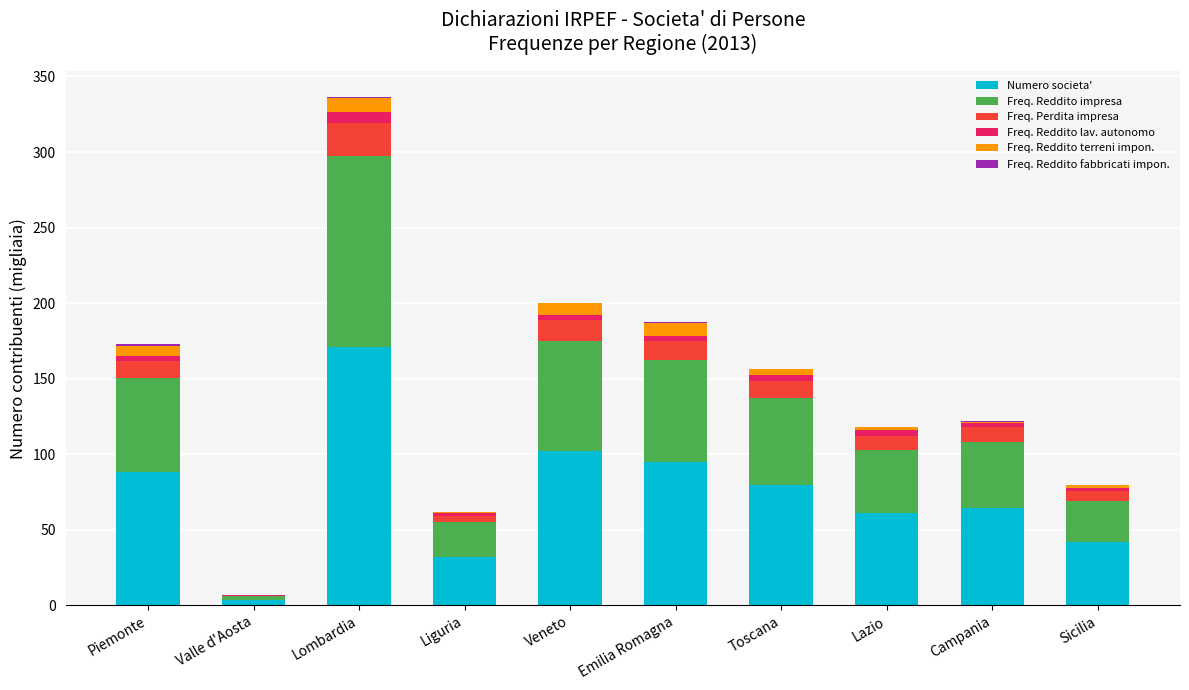

At which category is the sum across all series the highest?

Lombardia